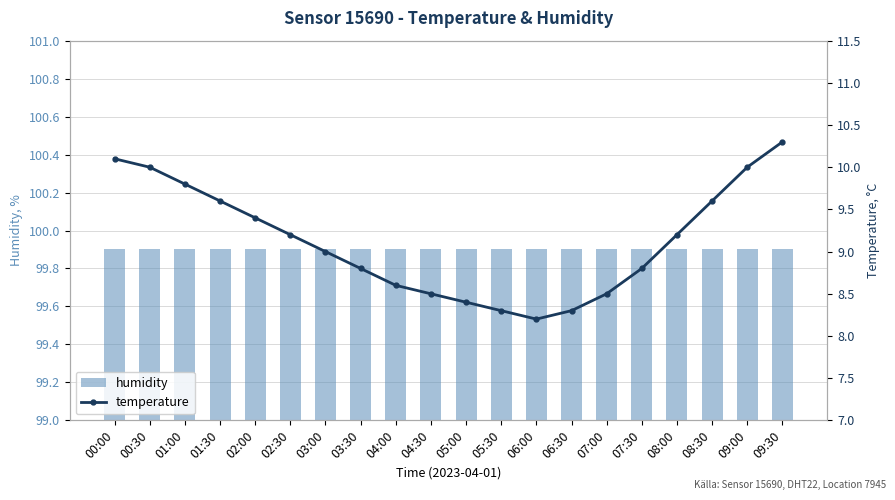

Which category has the highest value in the humidity series?

00:00